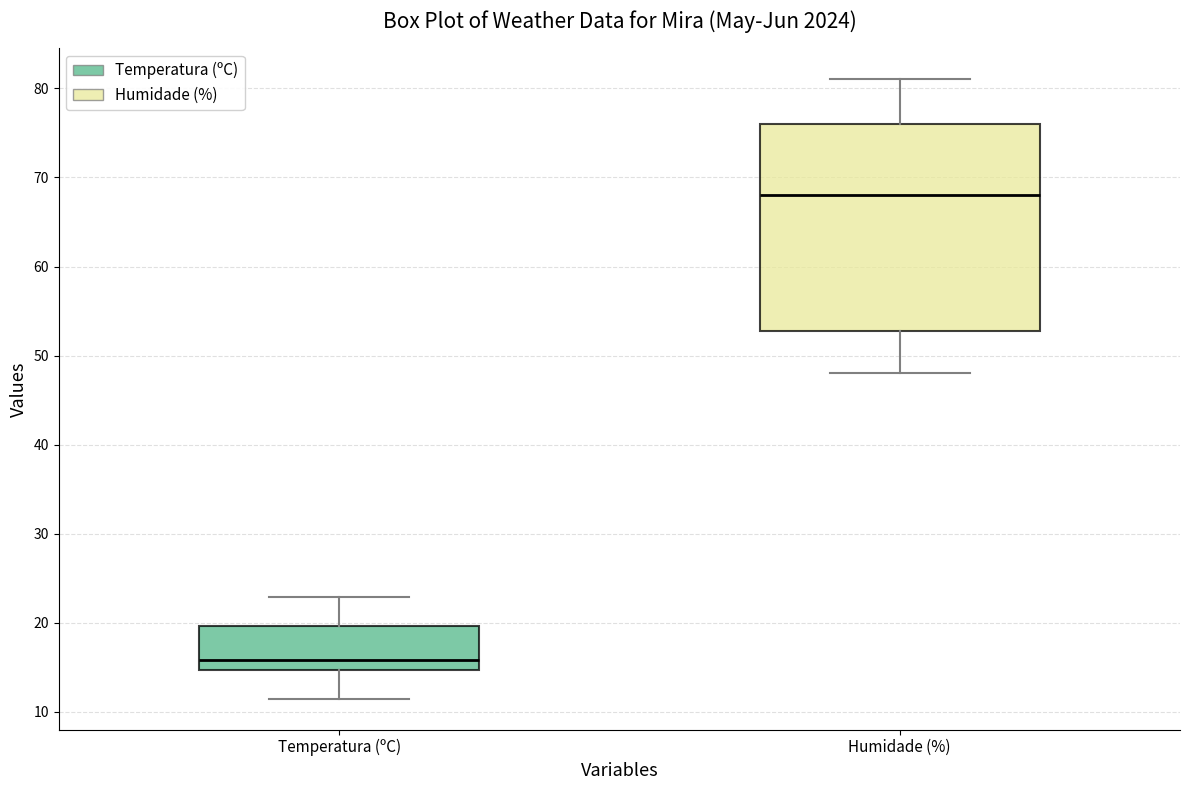

Which box has the lowest median line?

Temperatura (ºC)